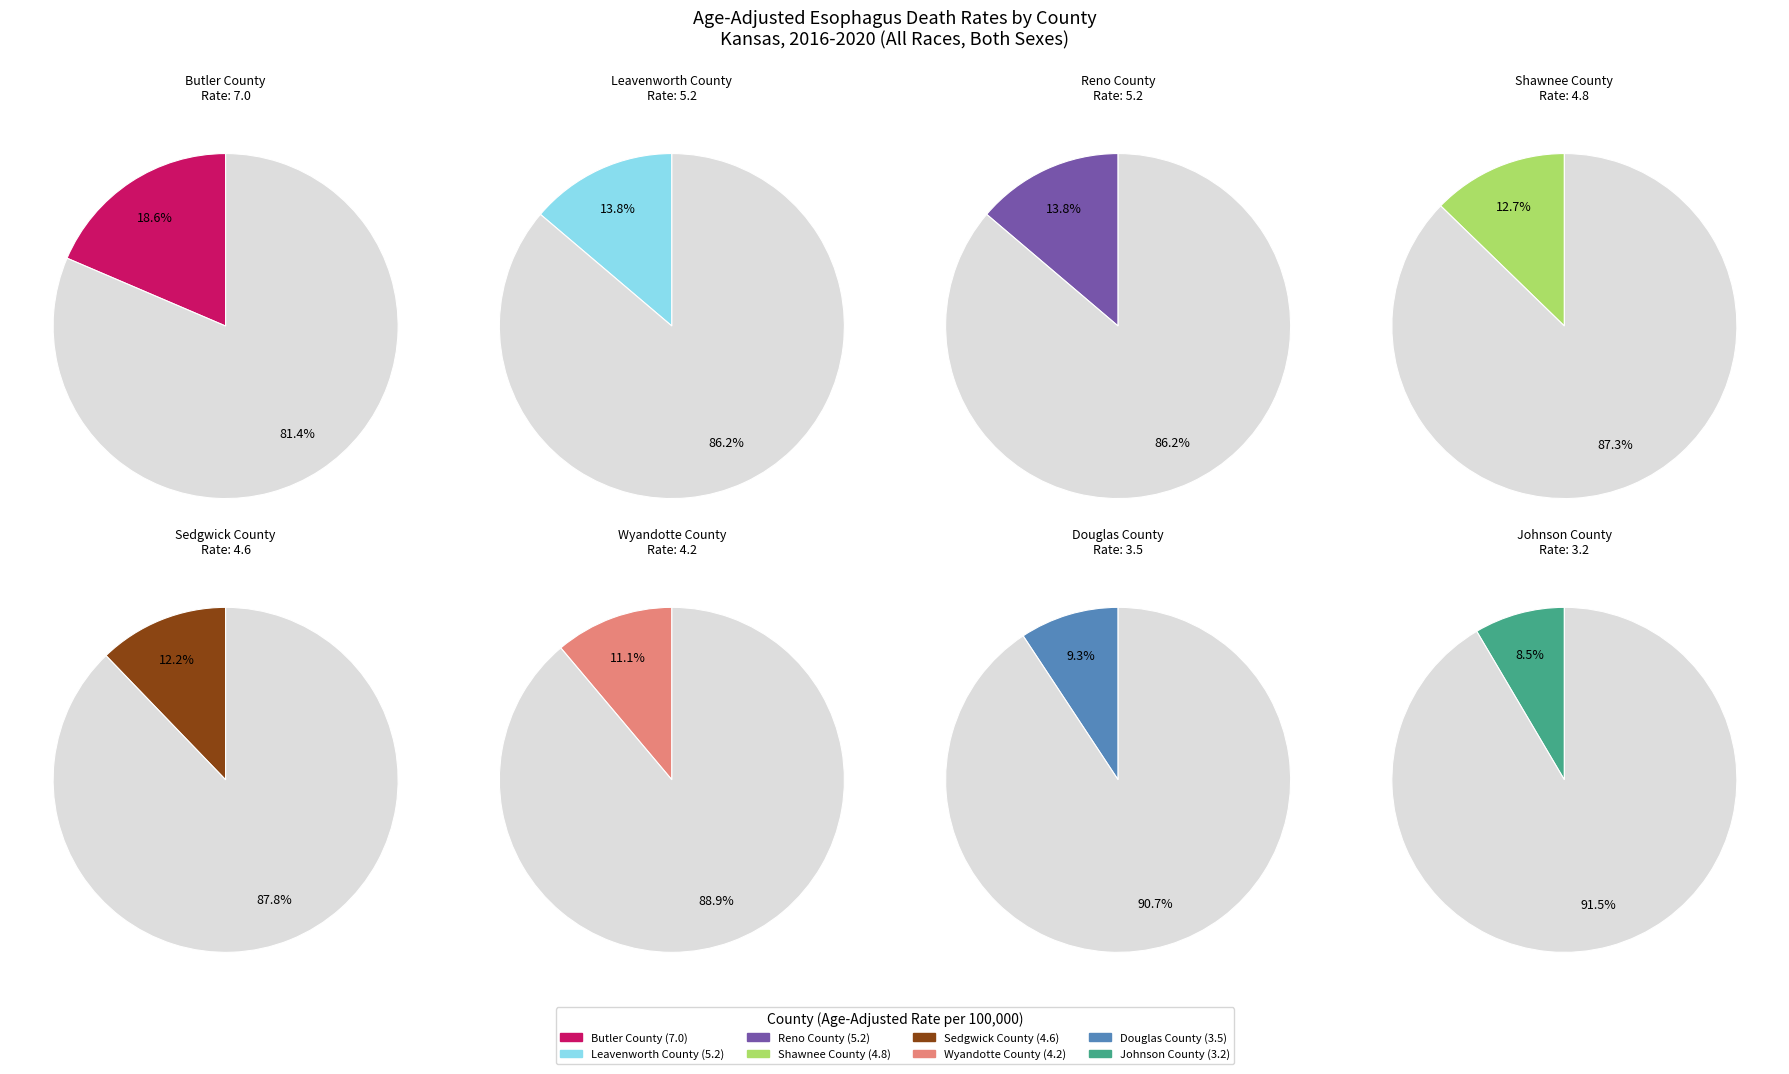

To the nearest percent, what percentage of the pie is Leavenworth County?

14%